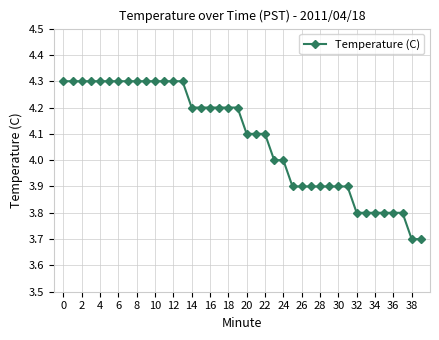

How many series are shown in this chart?

1